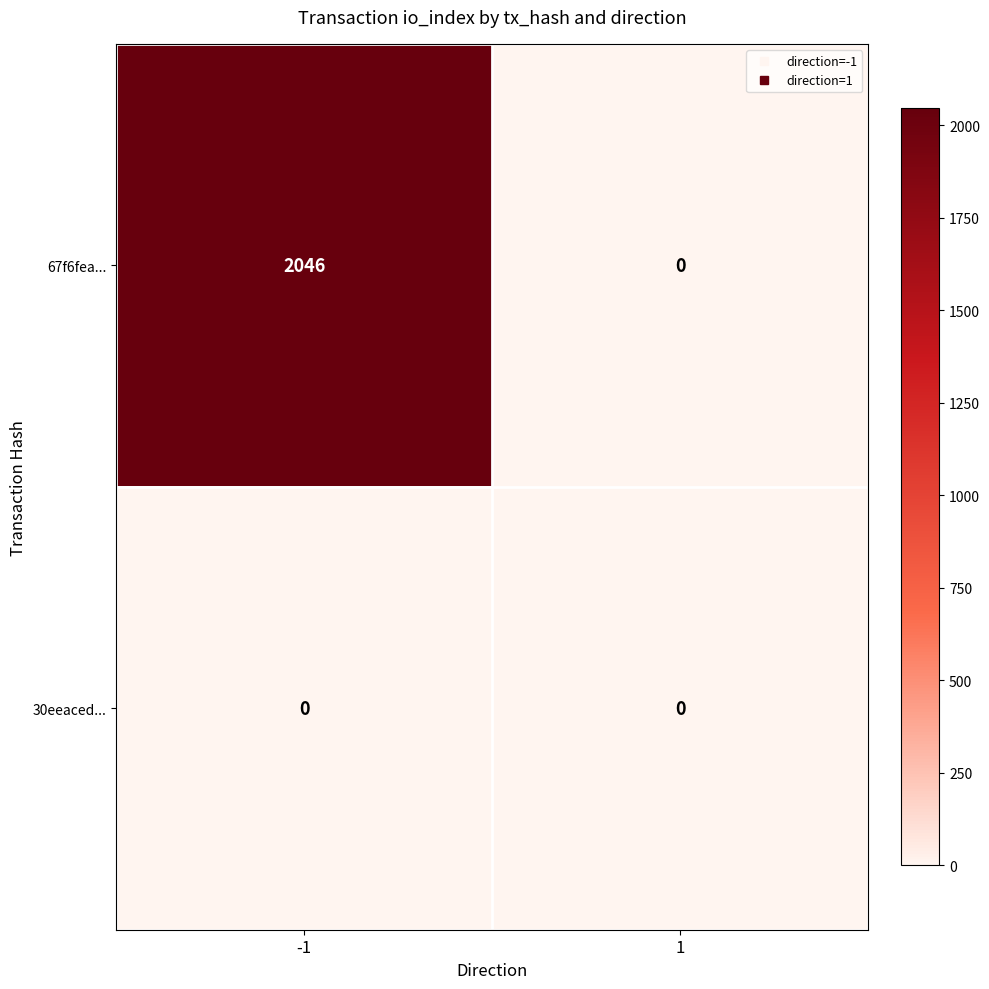

How many categories are shown in the chart?

2